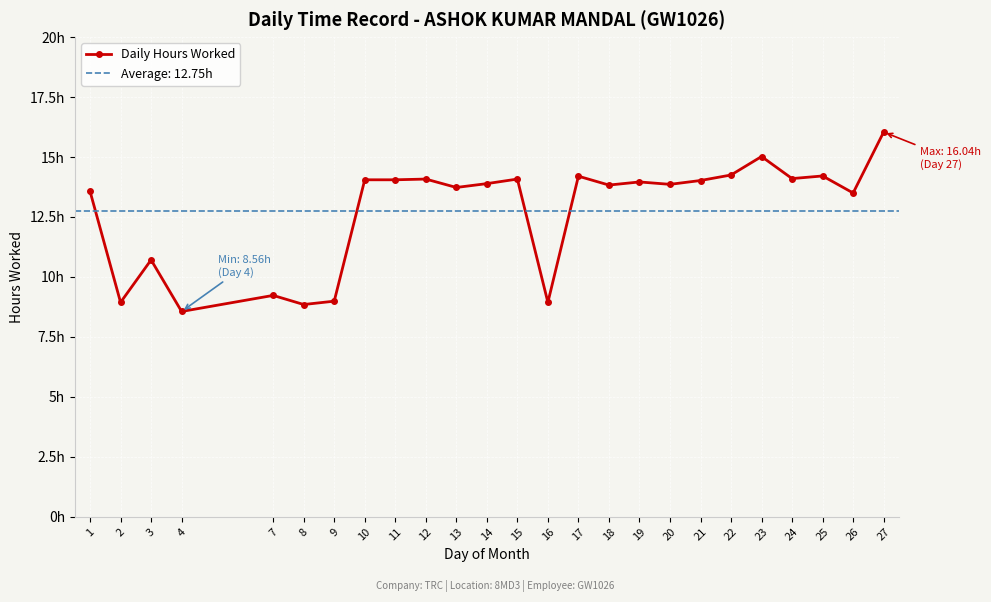

Read the value at 18.

13.8